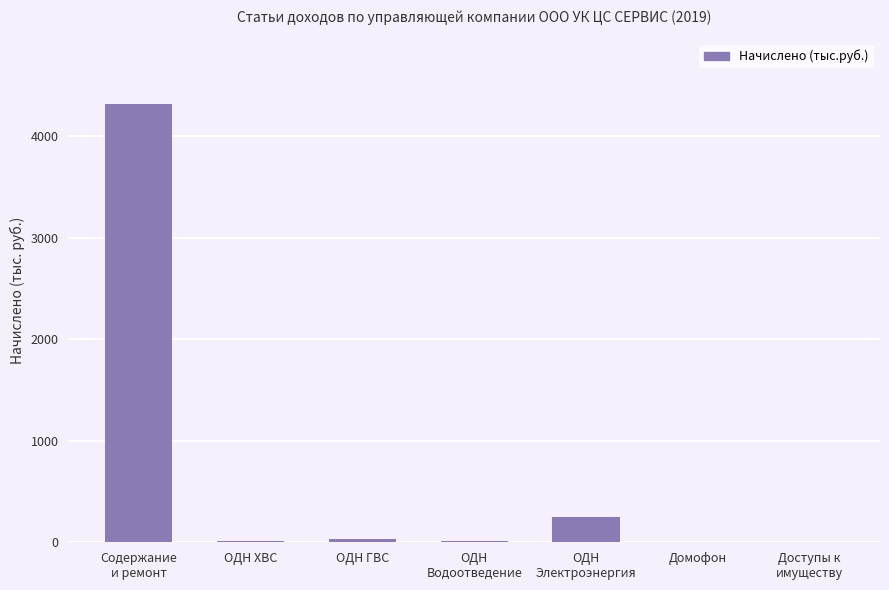

What is the sum of all values?

4615.3